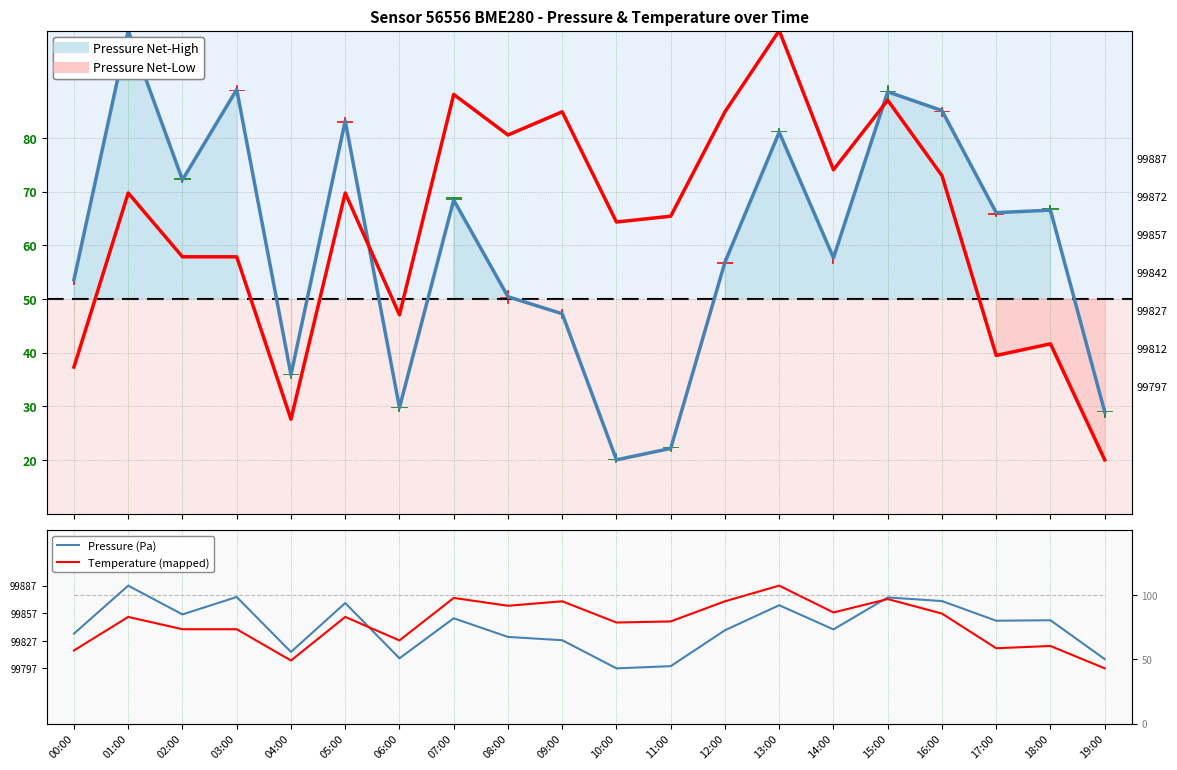

What is the label of the 6th bar from the right?

14:00